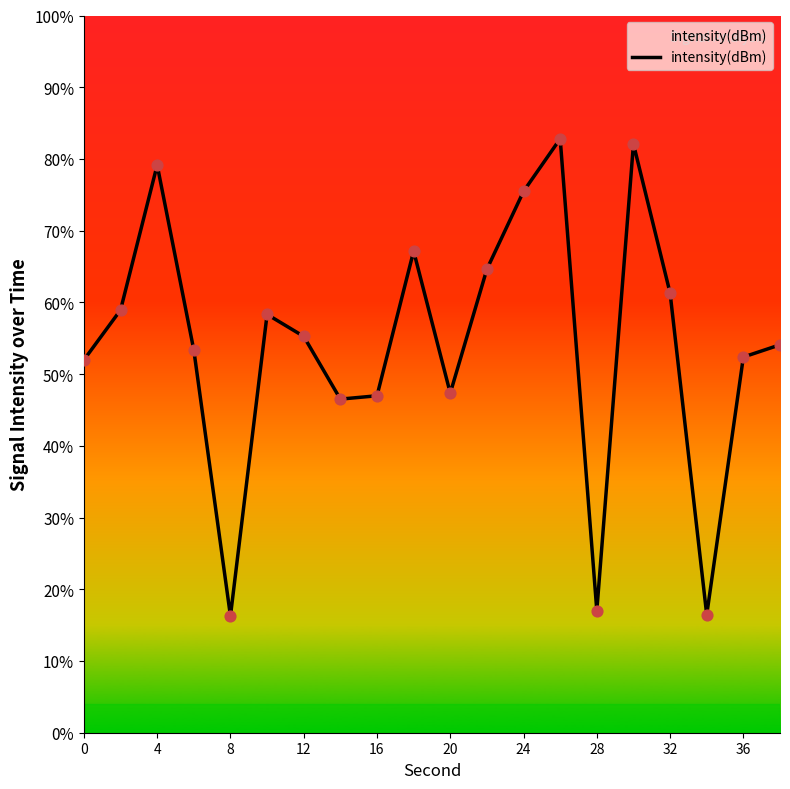

What is the minimum value shown in the chart?

16.3